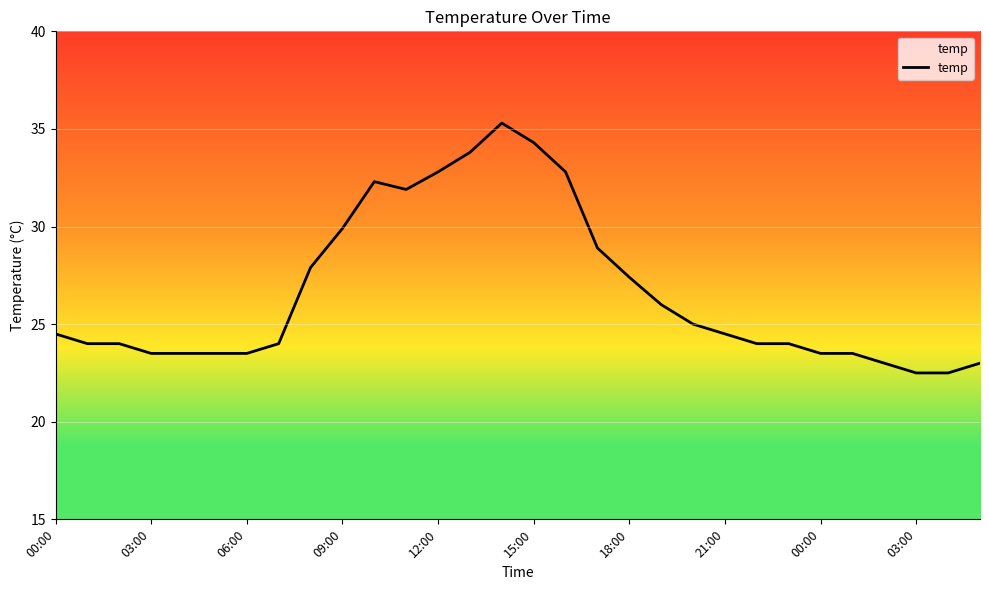

What is the greatest value displayed?

35.3